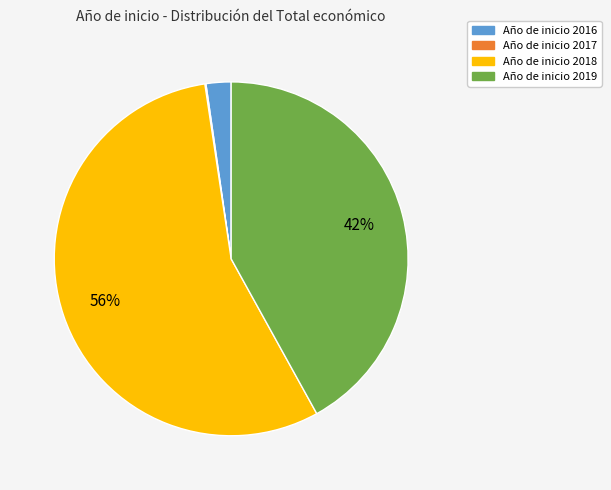

To the nearest percent, what is the difference between the largest and smallest slice percentages?

56%